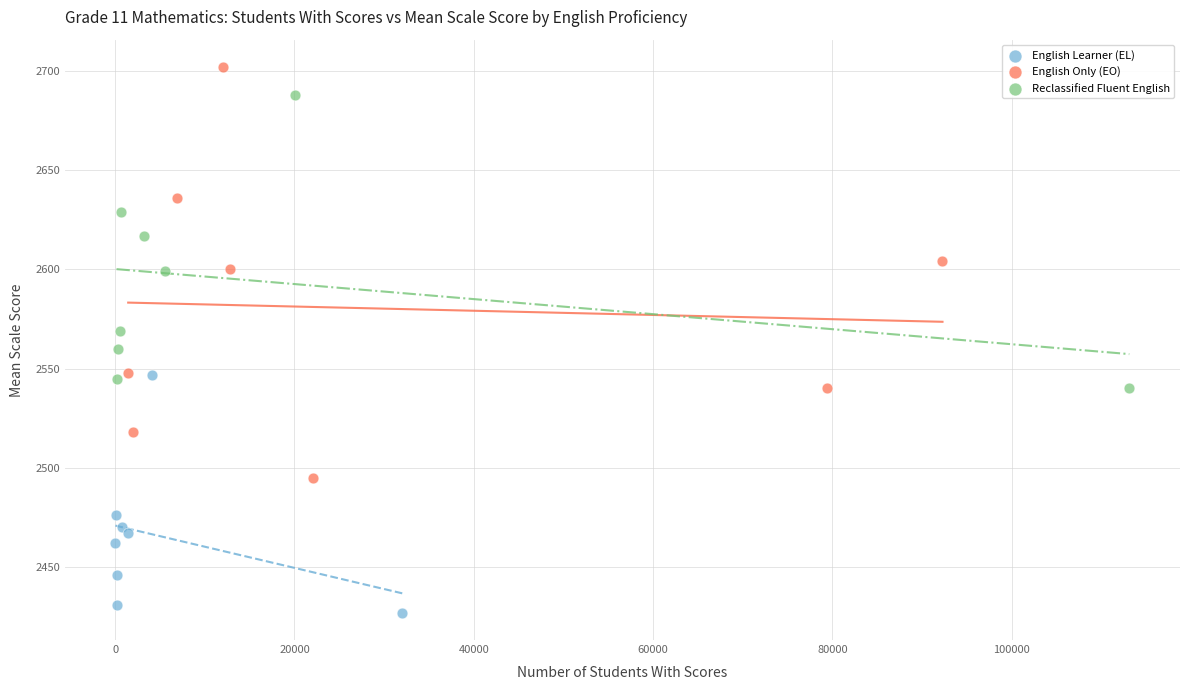

What are all the series names shown in the legend?

English Learner (EL), English Only (EO), Reclassified Fluent English